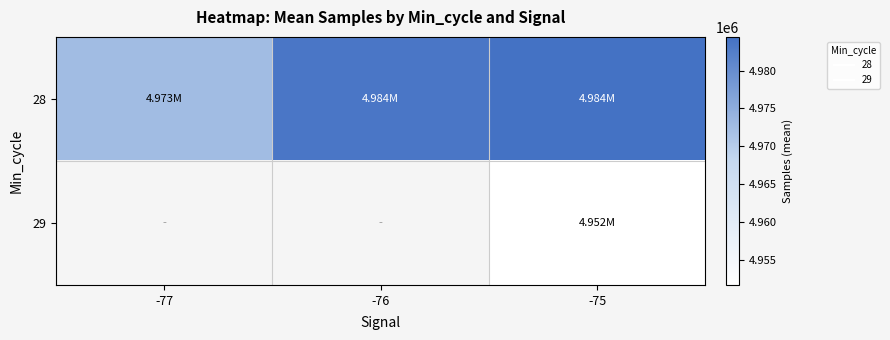

How many categories are shown in the chart?

3